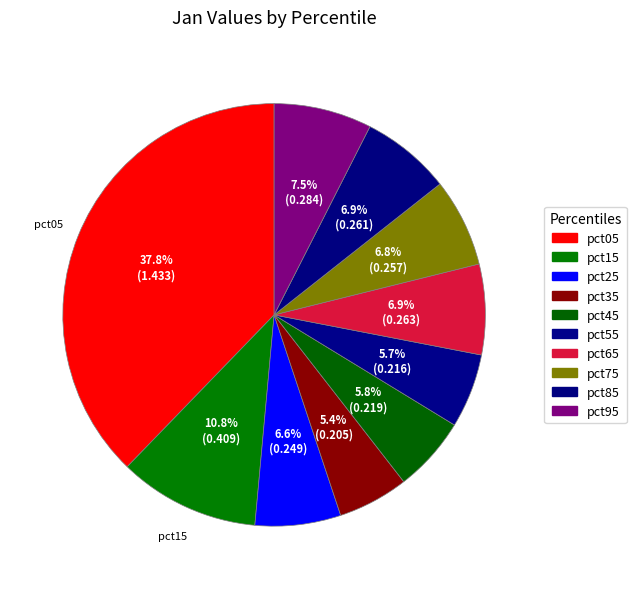

Which has a higher value, pct95 or pct25?

pct95